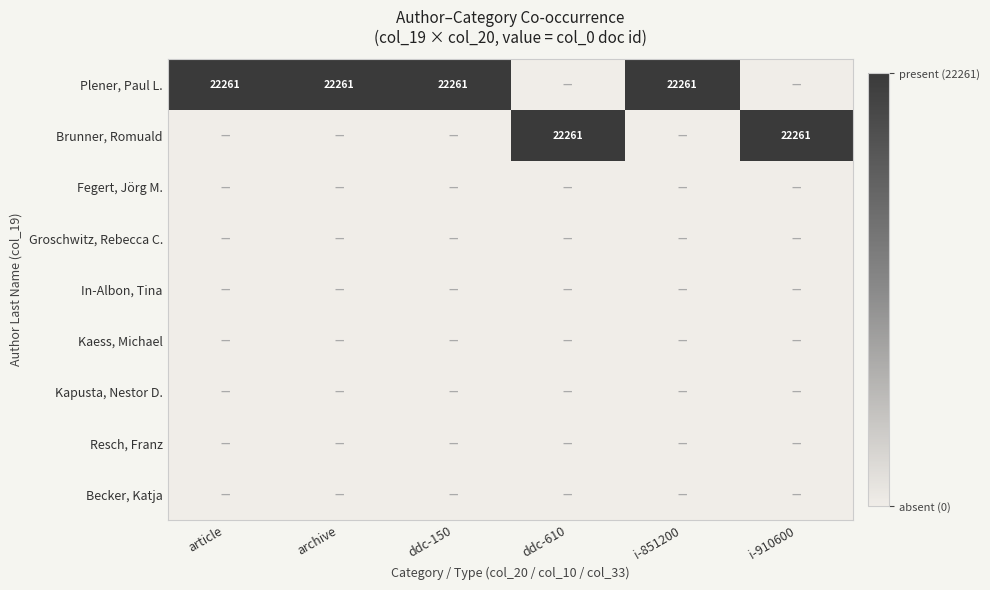

Count the number of categories in the chart.

6